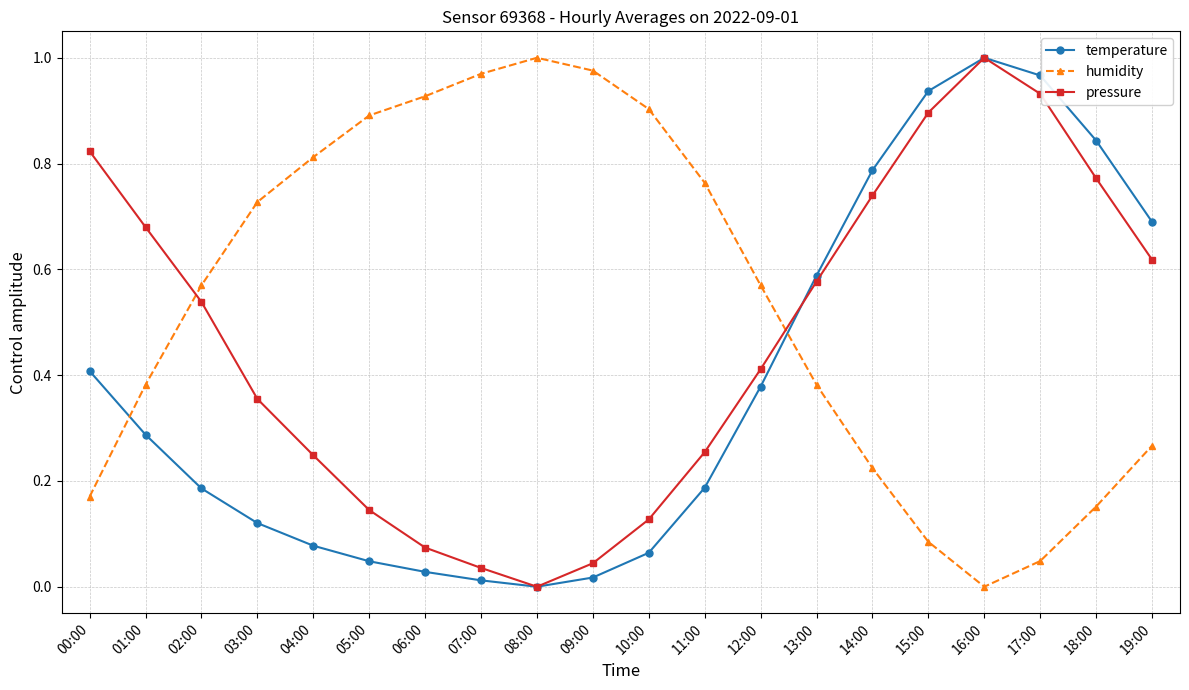

True or false: pressure and temperature intersect in this chart.

True